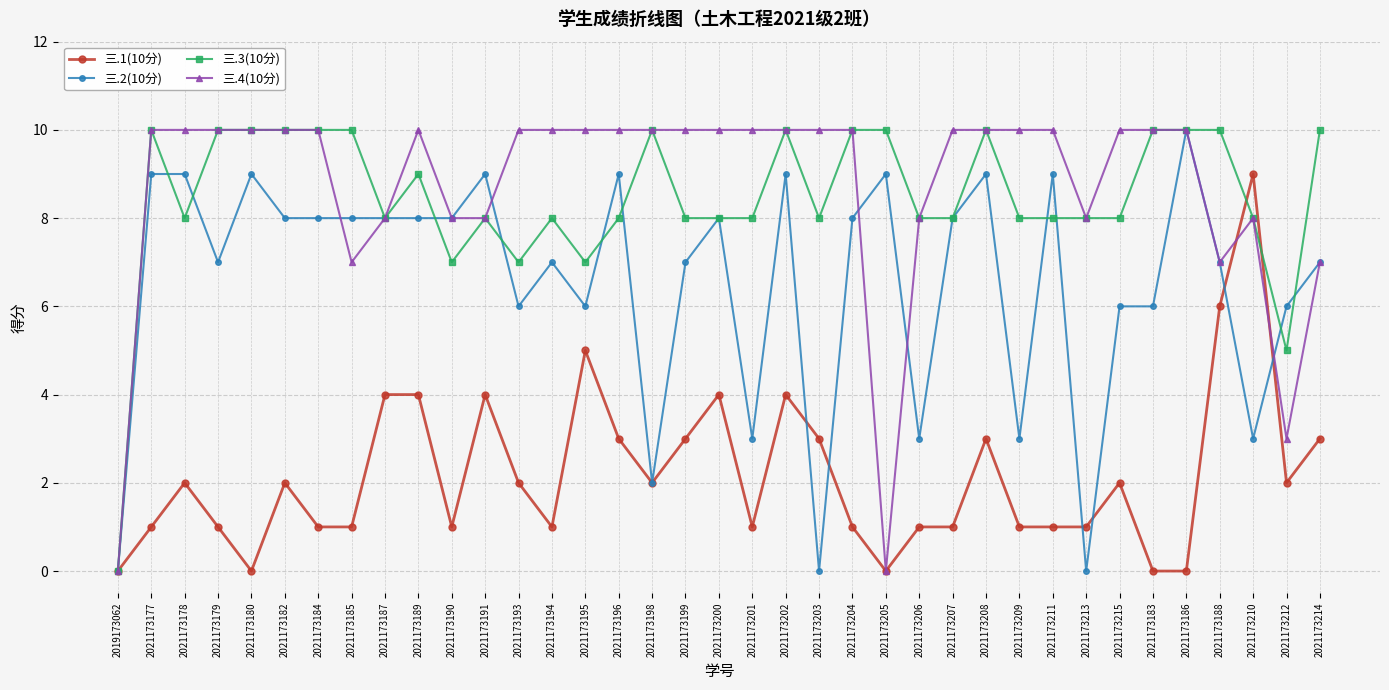

What position from the left is 2021173205?

24